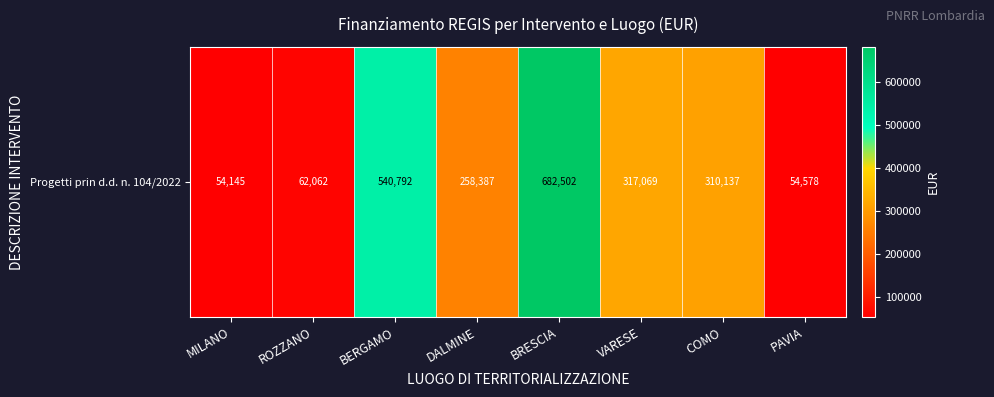

Which label corresponds to the largest value in the chart?

BRESCIA